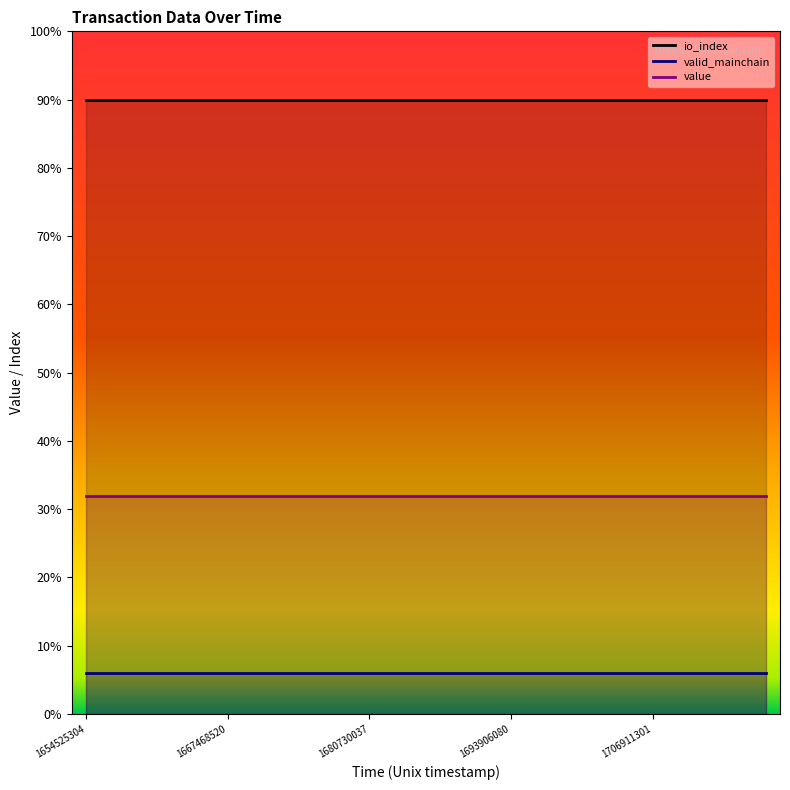

What is the spread (max minus min) of values at 1706911301?

84